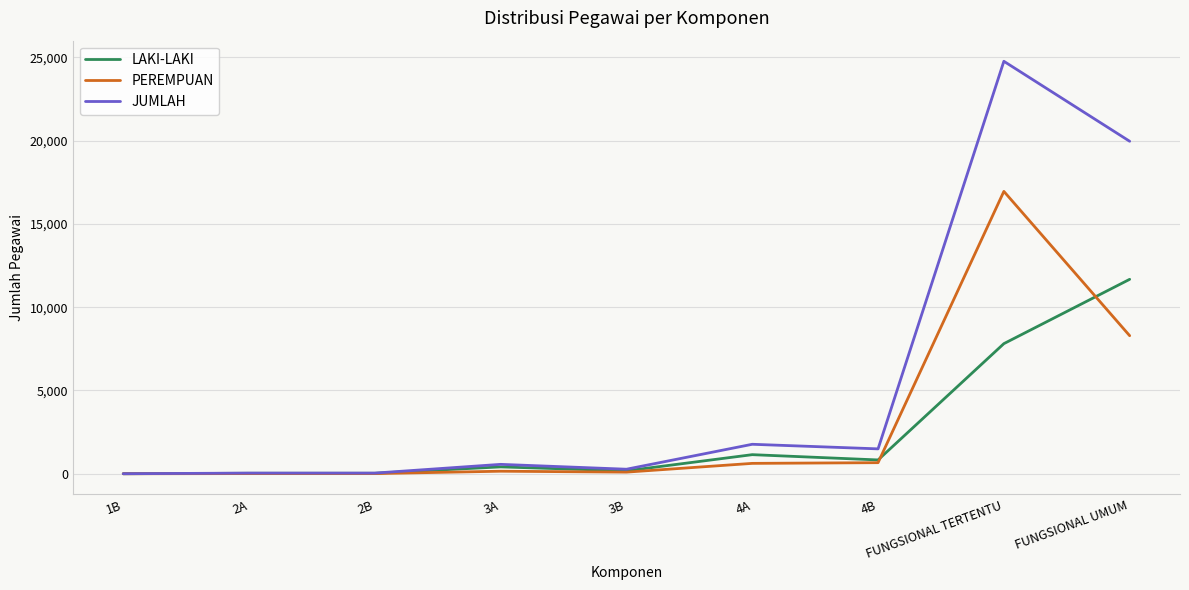

True or false: PEREMPUAN has more than 0 points higher than both neighbors.

True